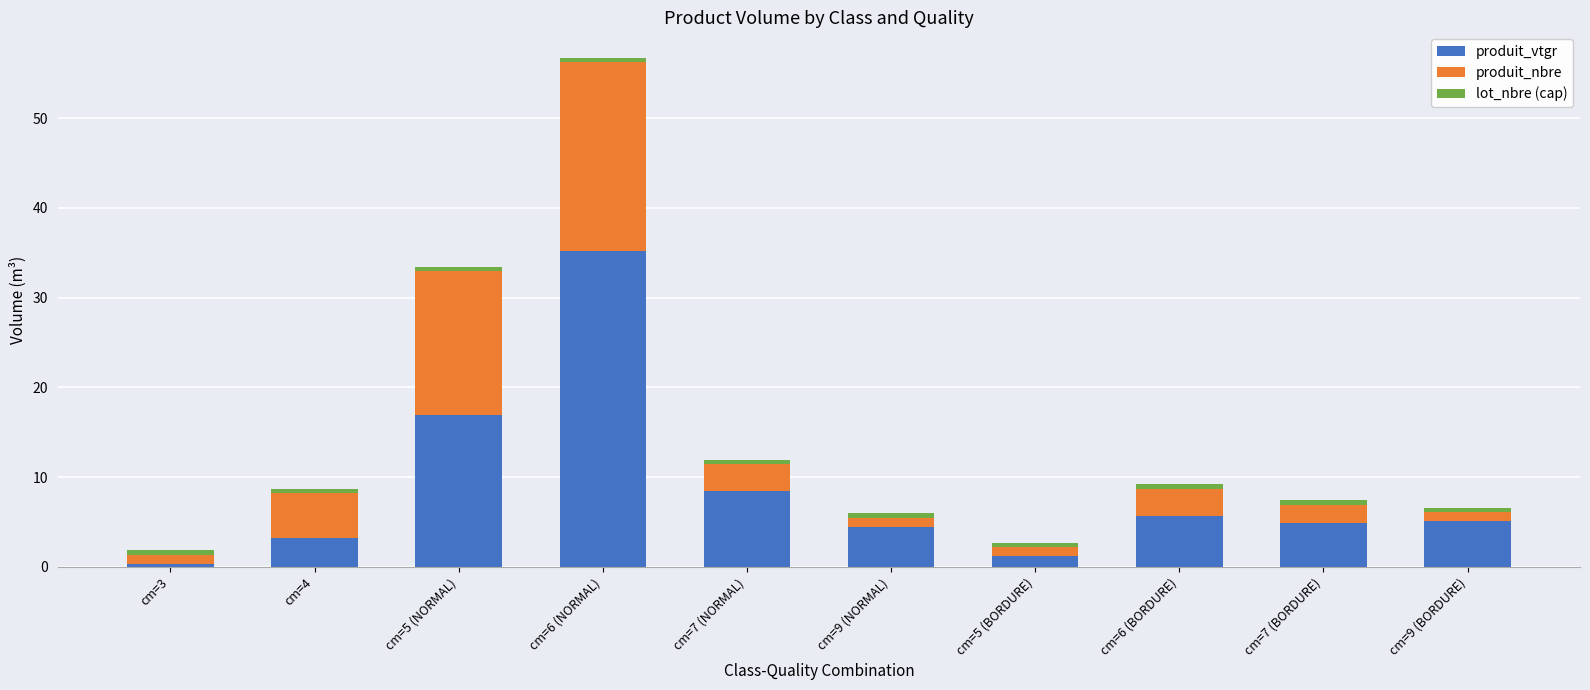

Does the chart contain any negative values?

No